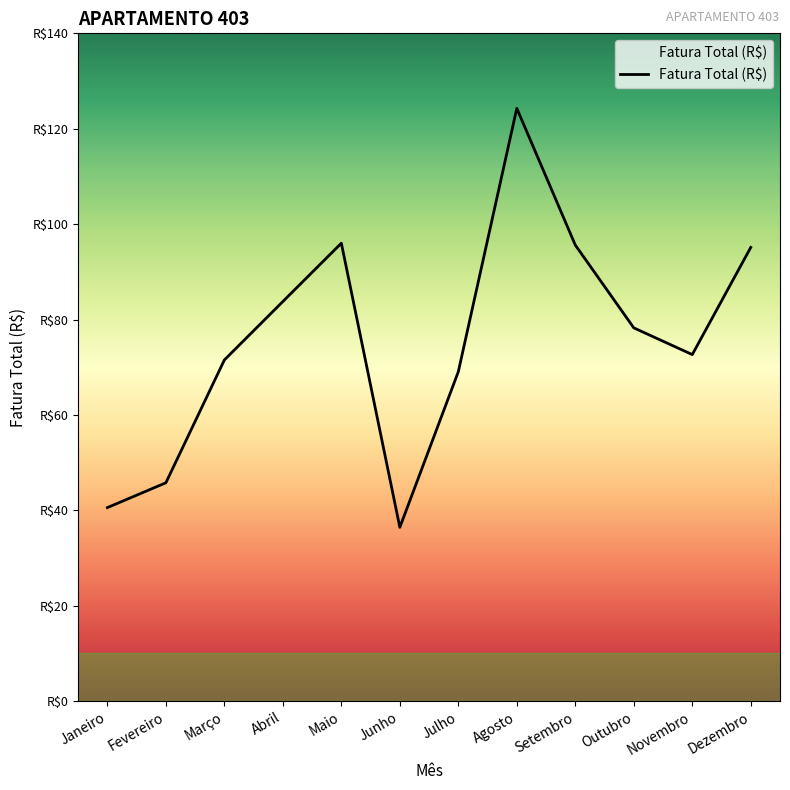

What is the label of the 4th point from the left?

Abril